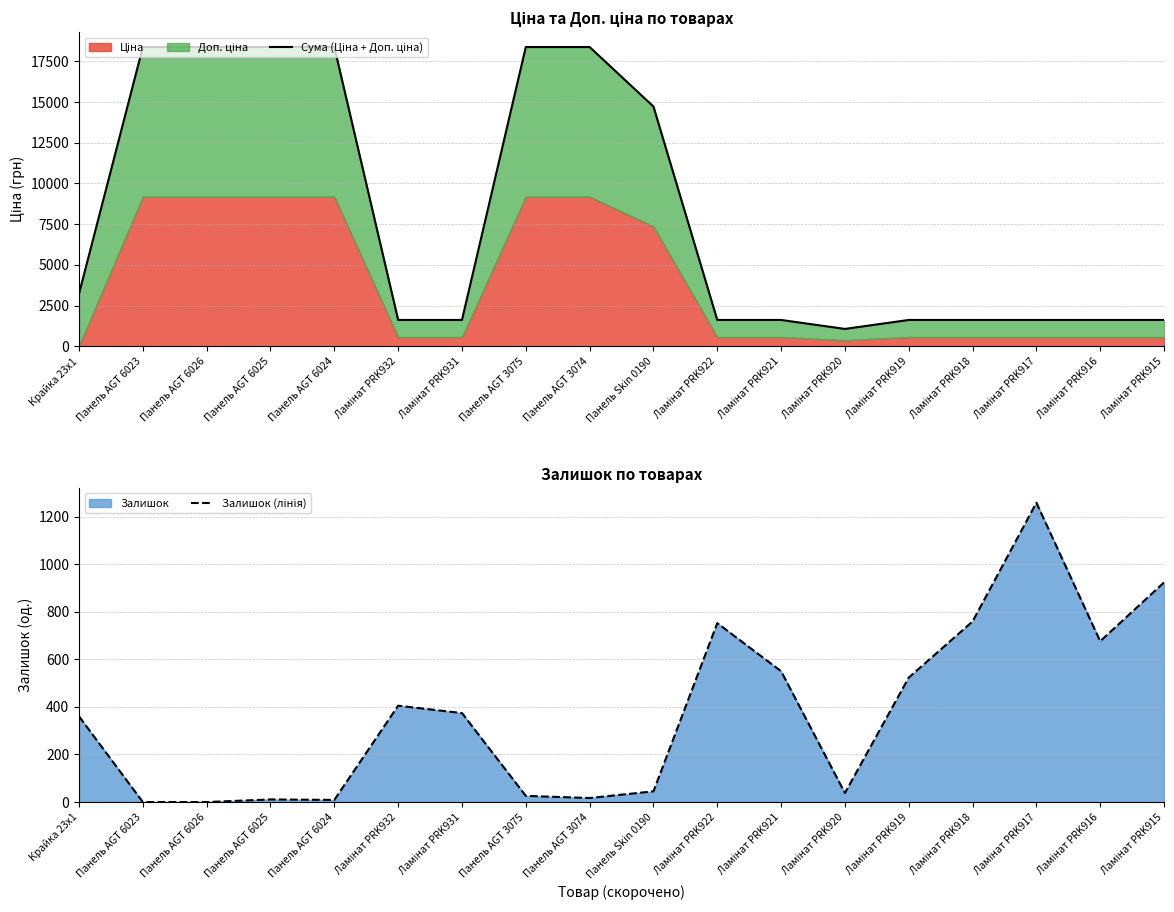

Which series has the widest spread of values?

Сума (Ціна + Доп. ціна)